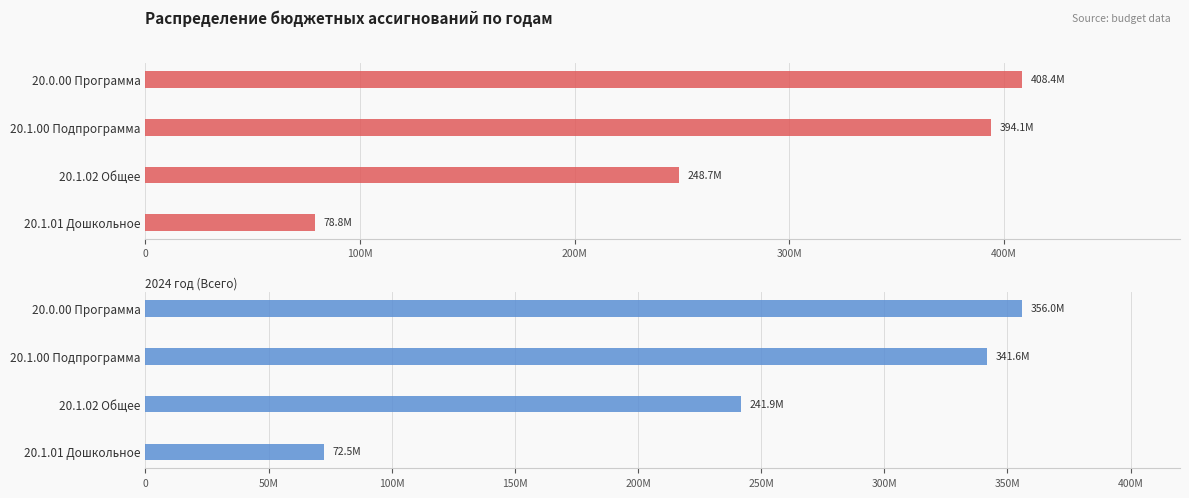

What is the difference between the maximum and minimum values in the 2024 год (Всего) series?

283444433.9